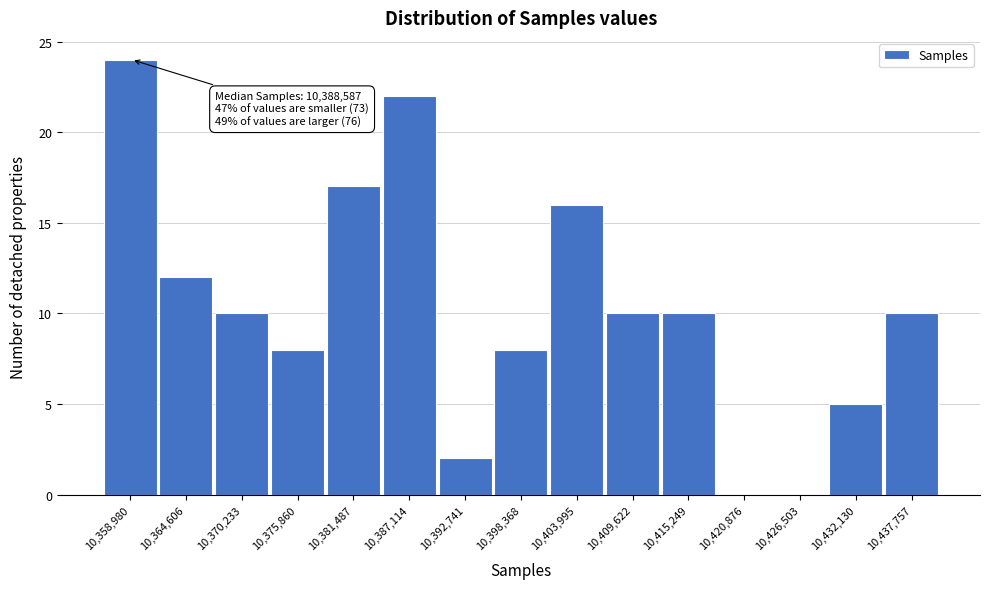

Reading left to right, transcribe all the data shown in this chart.

10,358,980=24	10,364,606=12	10,370,233=10	10,375,860=8	10,381,487=17	10,387,114=22	10,392,741=2	10,398,368=8	10,403,995=16	10,409,622=10	10,415,249=10	10,420,876=0	10,426,503=0	10,432,130=5	10,437,757=10